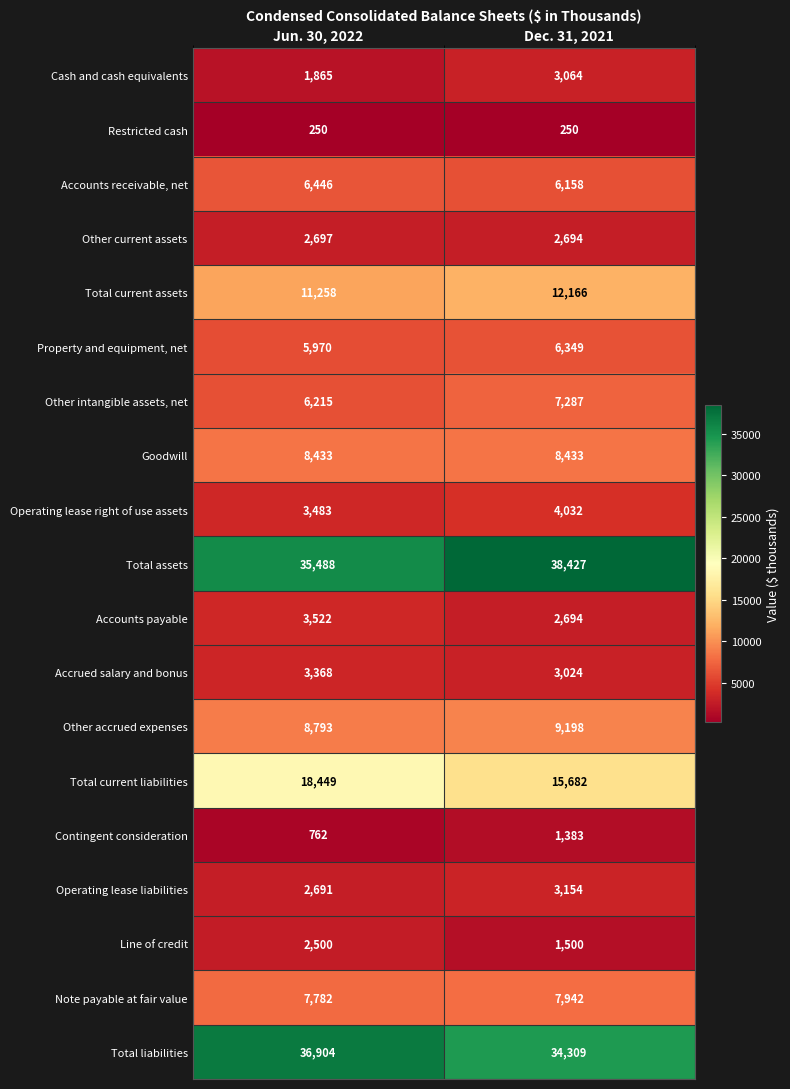

Read the Other intangible assets, net value at Jun. 30, 2022, to the nearest 100.

6200